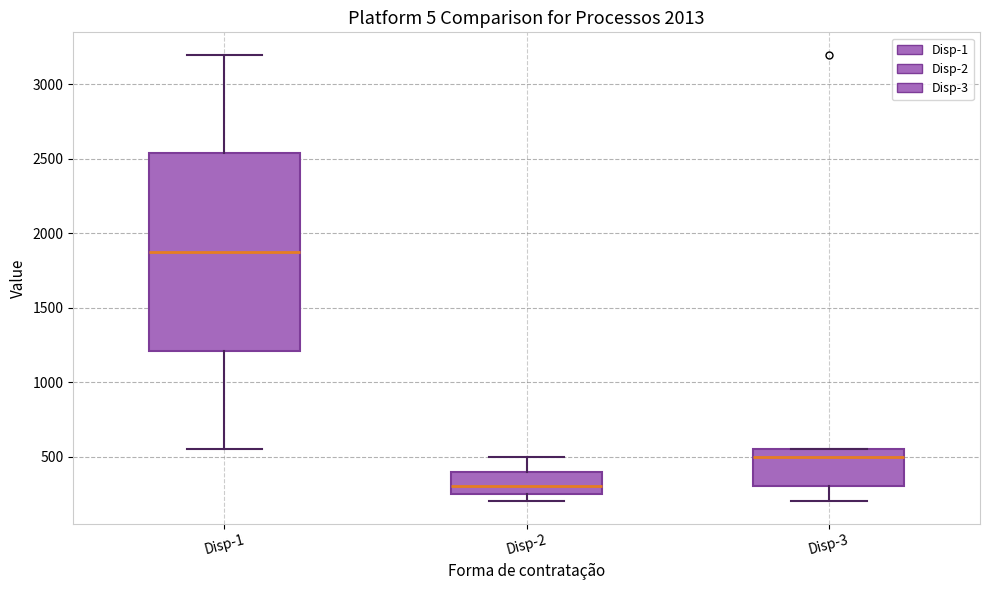

Reading left to right, transcribe this box plot: for each box, give where its median line is, the range the box spans, and where its two whiskers end, as read against the y-axis. The values are not printed on the chart, so give them approximately, as read against the axis.

Disp-1: median 1900, box 1200 to 2550, whiskers 550 to 3200
Disp-2: median 300, box 250 to 400, whiskers 200 to 500
Disp-3: median 500, box 300 to 550, whiskers 200 to 550